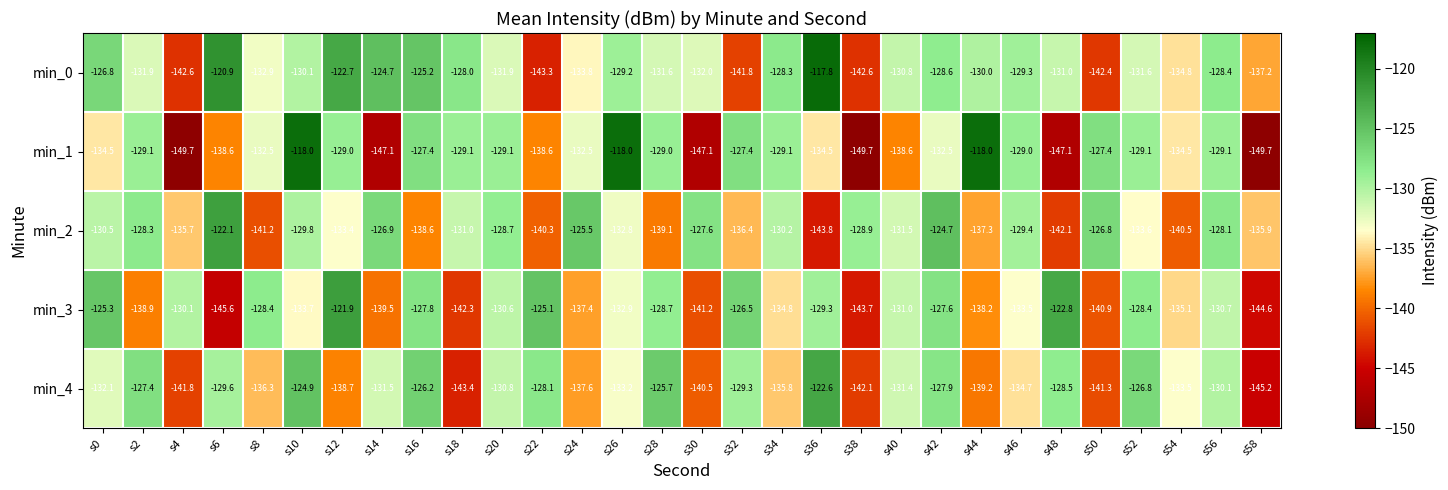

At which category is the sum across all series the highest?

s10